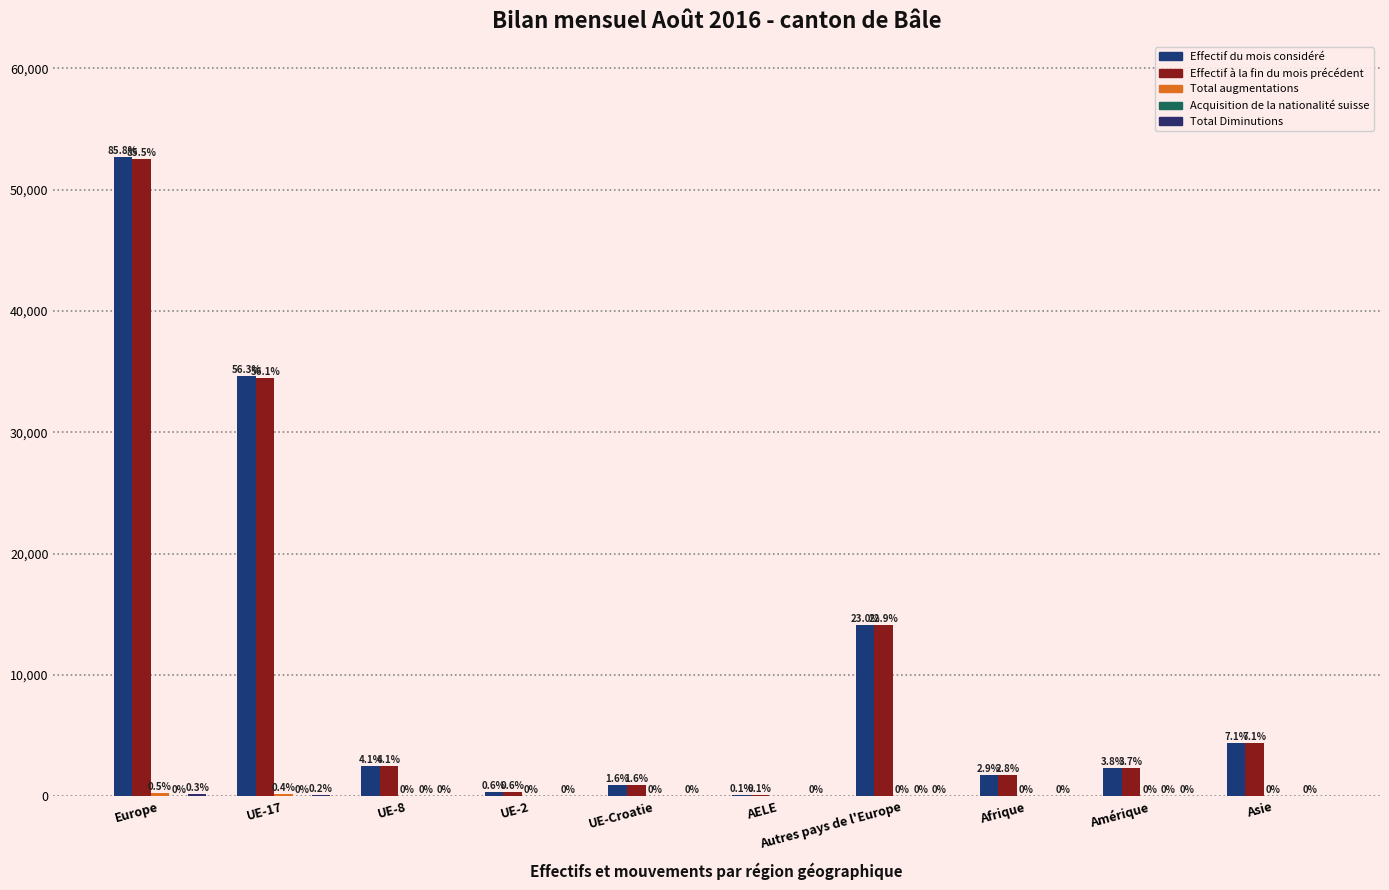

At UE-17, list the series in order from largest to smallest.

Effectif du mois considéré, Effectif à la fin du mois précédent, Total augmentations, Total Diminutions, Acquisition de la nationalité suisse